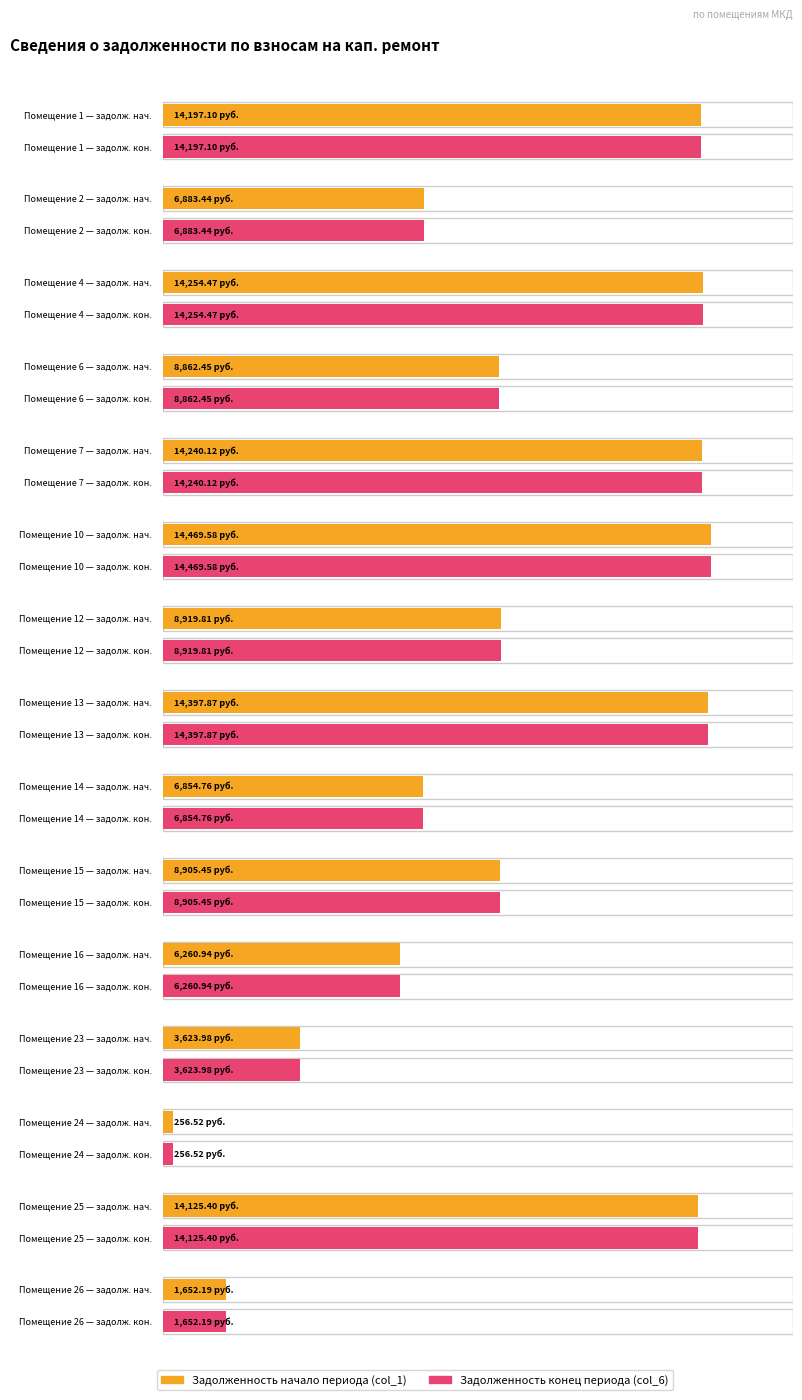

True or false: задолженность (col_6) has more than 2 interior local peaks.

True